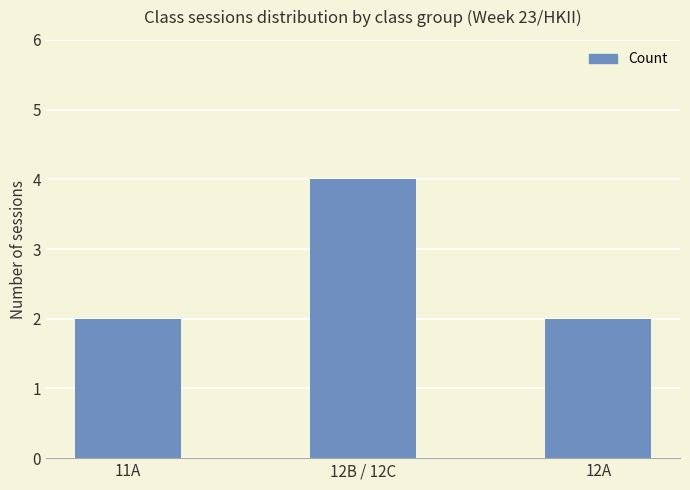

Reading right to left, what are all the values shown in this chart?

2	4	2